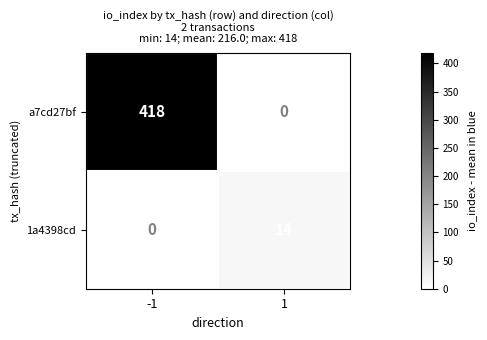

At 1, list the series in order from largest to smallest.

1a4398cd, a7cd27bf